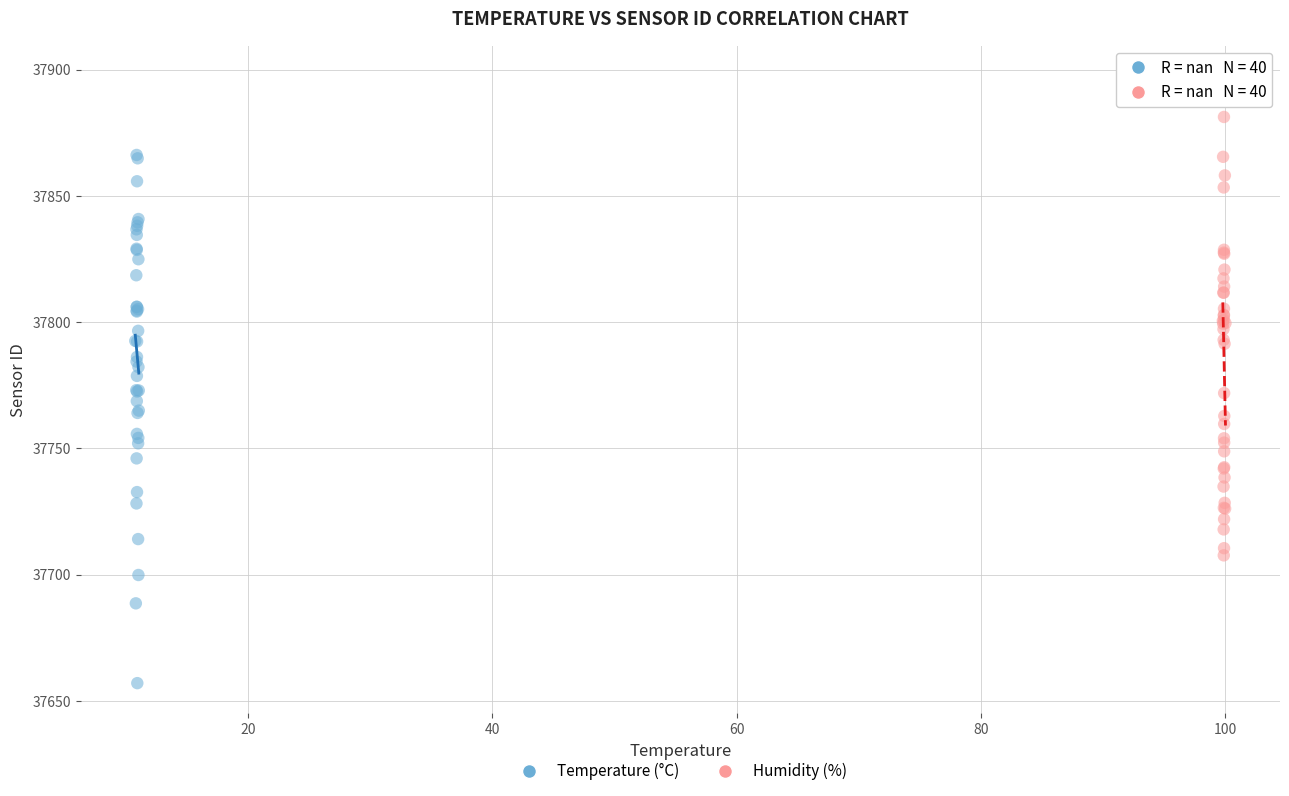

Which series has the largest Y range (max minus min)?

Temperature (°C)